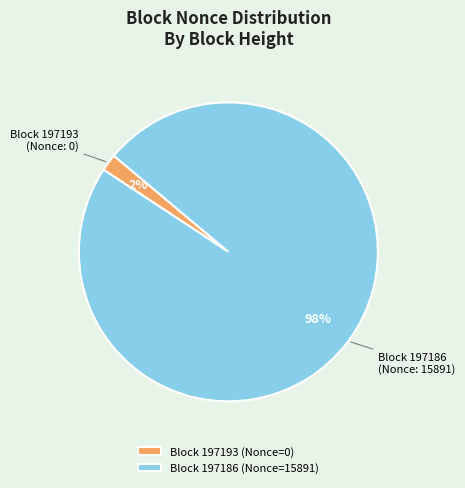

To the nearest percent, what is the average slice percentage?

50%